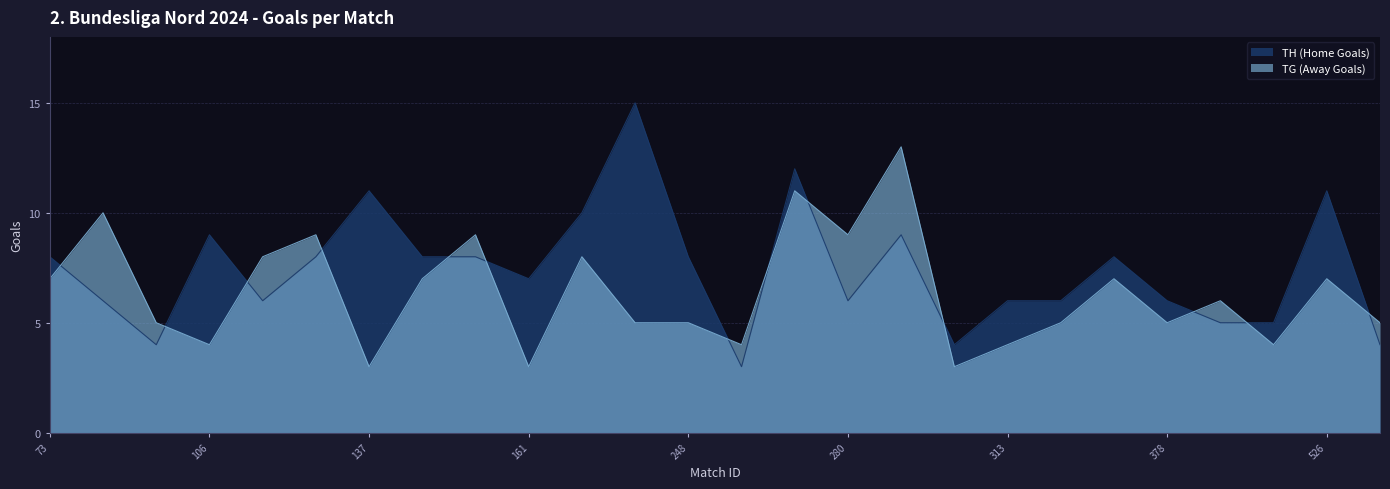

What are all the series names shown in the legend?

TH (Home Goals), TG (Away Goals)